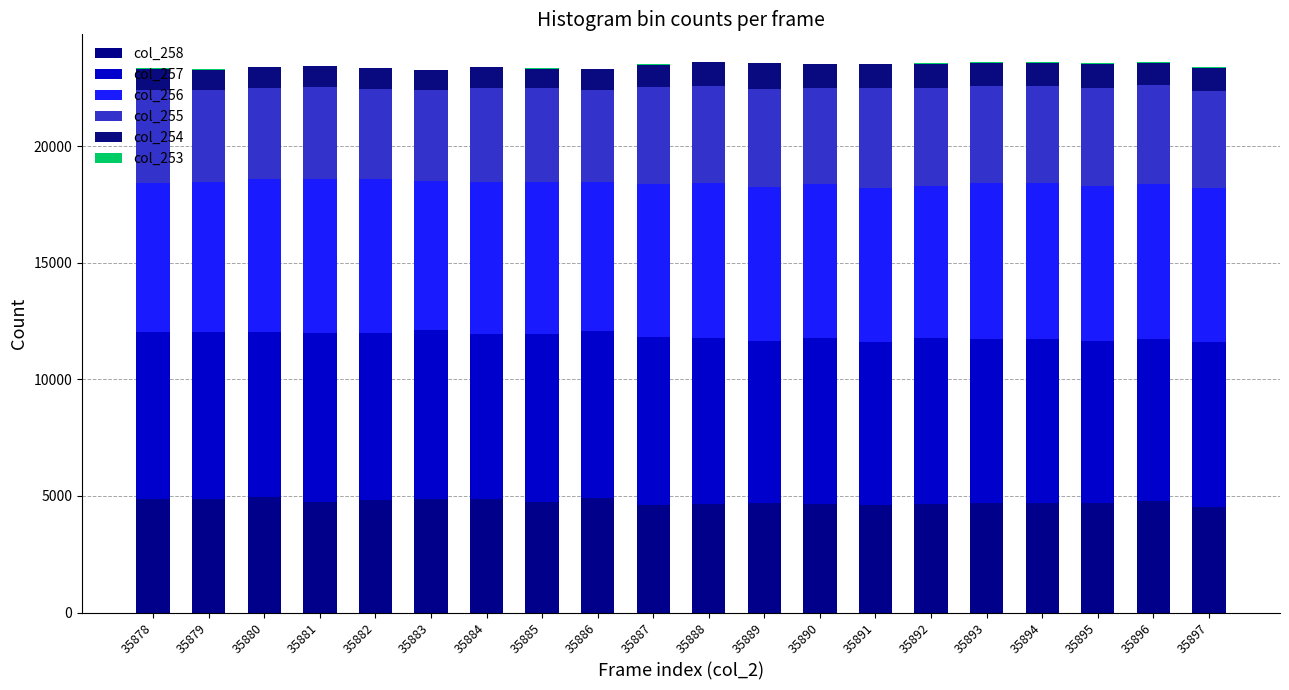

How many distinct data groups are displayed?

6